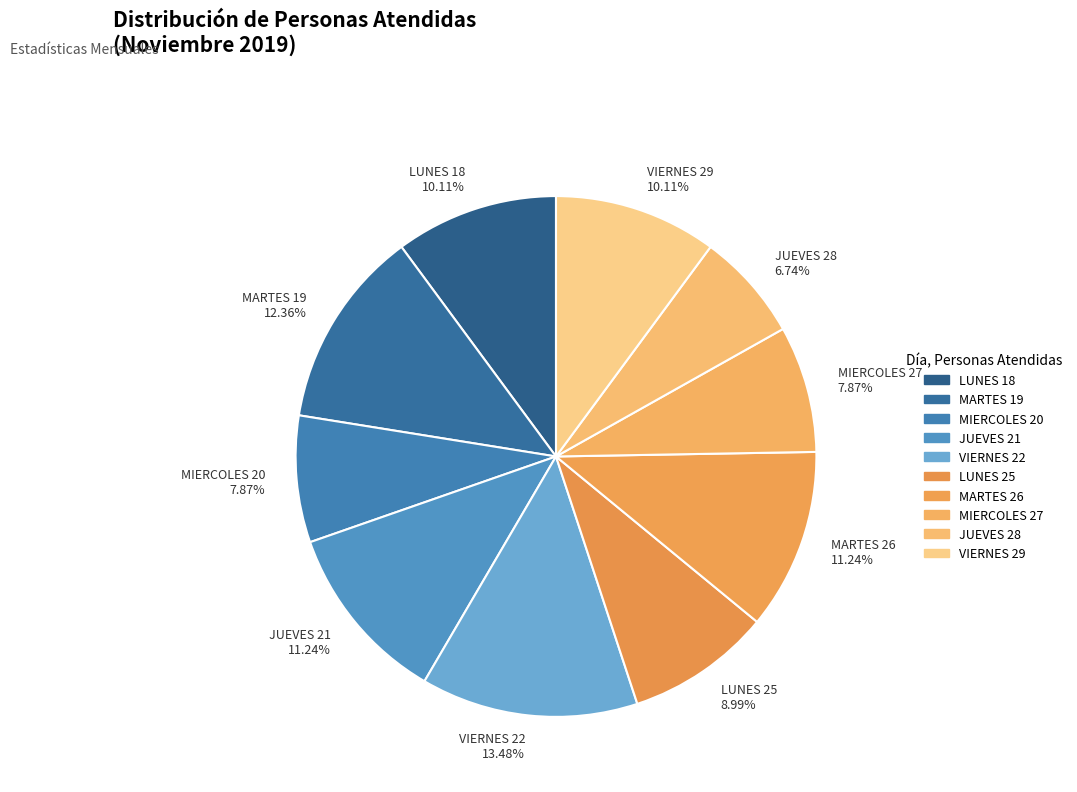

How many segments does this pie chart have?

10